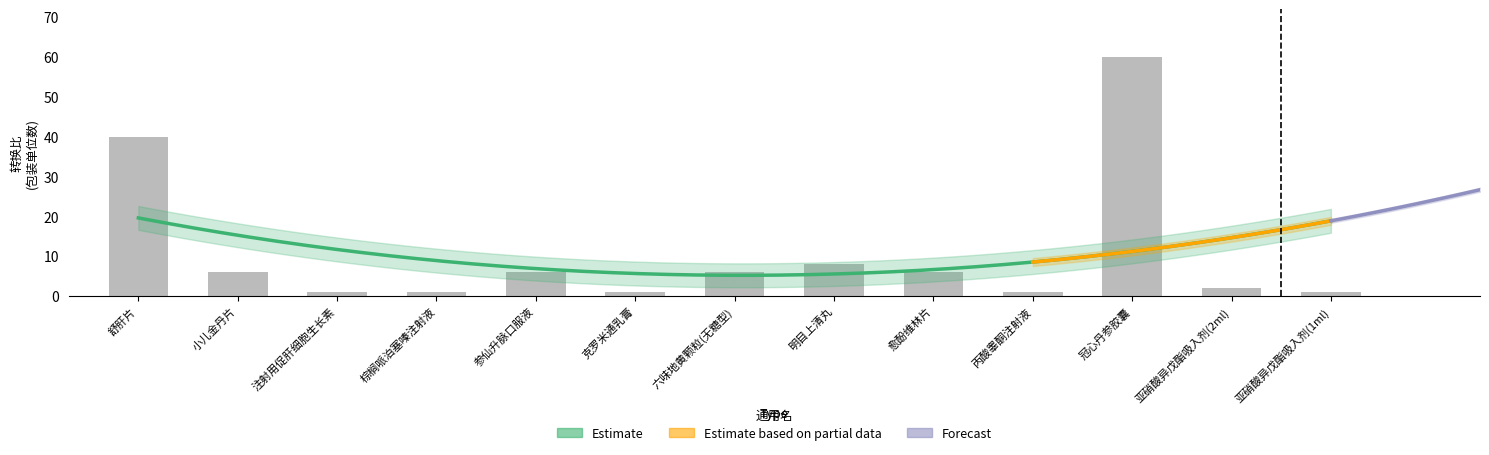

What is the minimum value shown in the chart?

1